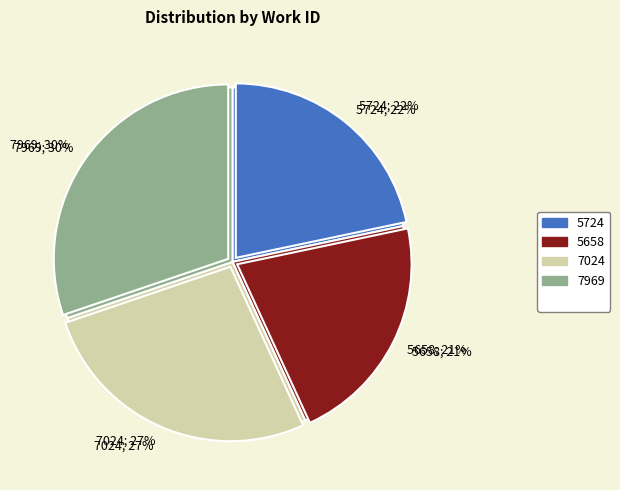

Does any single category account for the majority?

No